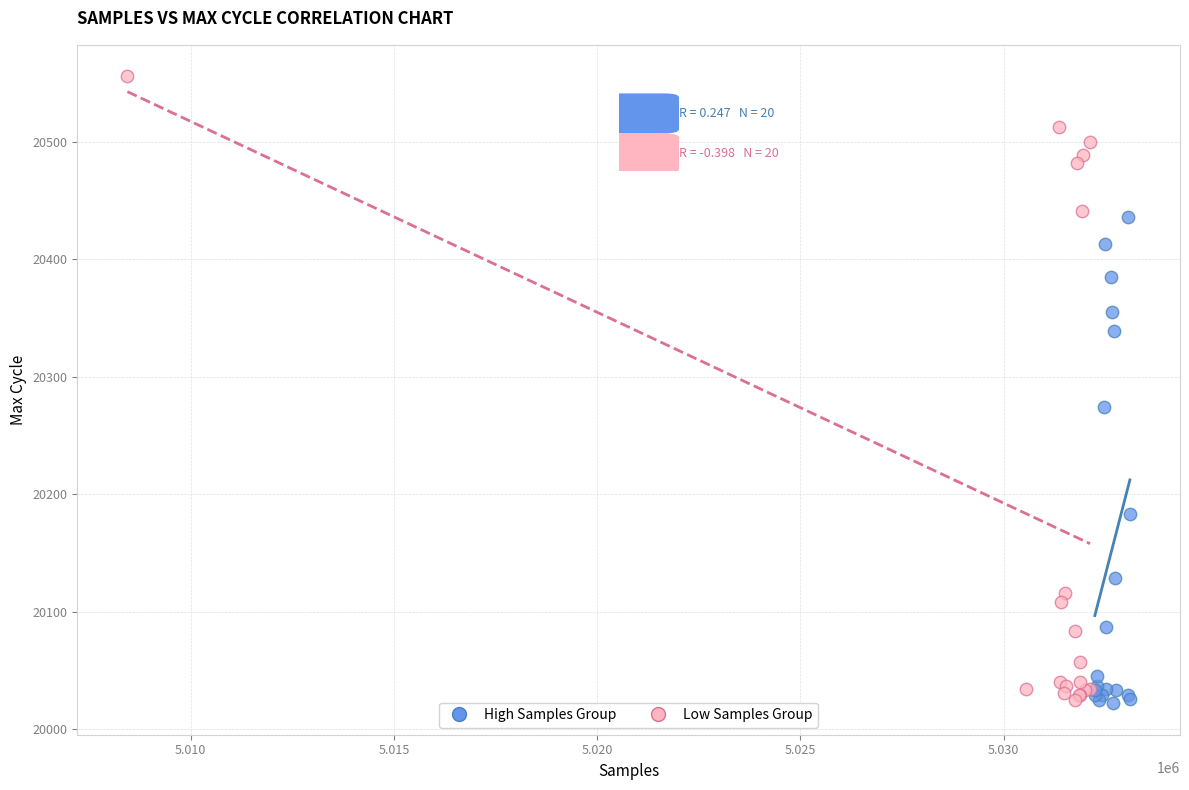

Which series reaches the maximum Y coordinate?

Low Samples Group